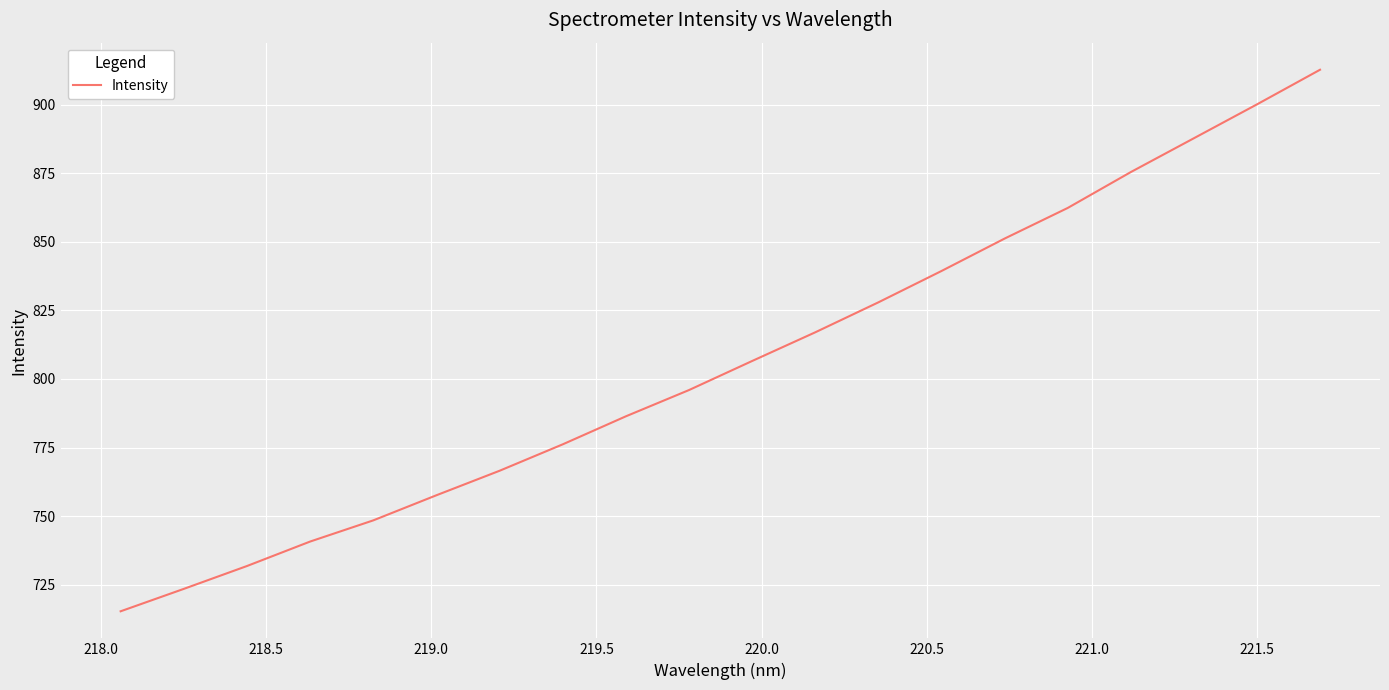

How many series are shown in this chart?

1